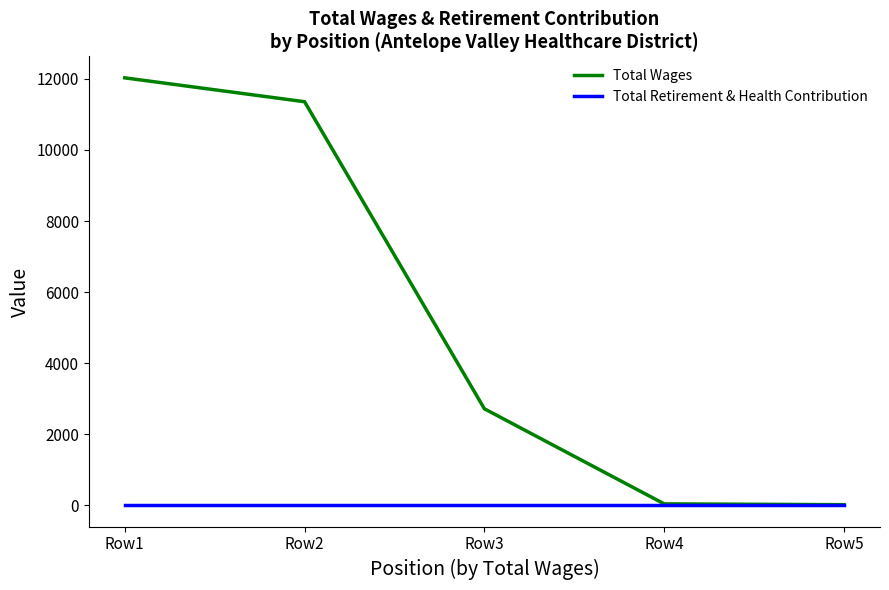

Rank the series by their average value, from highest to lowest.

Total Wages, Total Retirement & Health Contribution